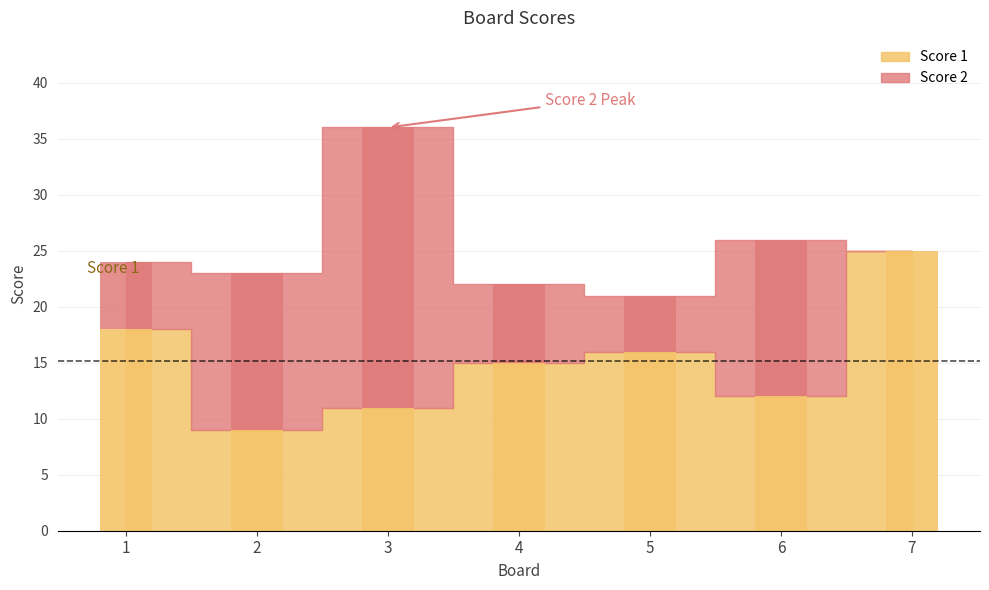

Reading left to right, list all the values displayed in this chart.

Score 1: 1=18	2=9	3=11	4=15	5=16	6=12	7=25
Score 2: 1=6	2=14	3=25	4=7	5=5	6=14	7=0